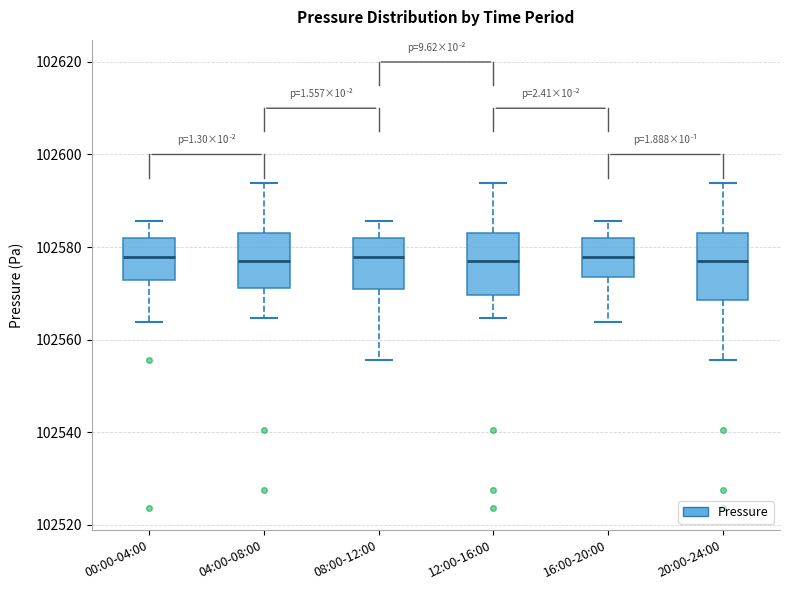

Reading left to right, transcribe this box plot: for each box, give where its median line is, the range the box spans, and where its two whiskers end, as read against the y-axis. The values are not printed on the chart, so give them approximately, as read against the axis.

00:00-04:00: median 102578, box 102572 to 102582, whiskers 102564 to 102586
04:00-08:00: median 102578, box 102572 to 102582, whiskers 102564 to 102594
08:00-12:00: median 102578, box 102570 to 102582, whiskers 102556 to 102586
12:00-16:00: median 102578, box 102570 to 102582, whiskers 102564 to 102594
16:00-20:00: median 102578, box 102574 to 102582, whiskers 102564 to 102586
20:00-24:00: median 102578, box 102568 to 102582, whiskers 102556 to 102594